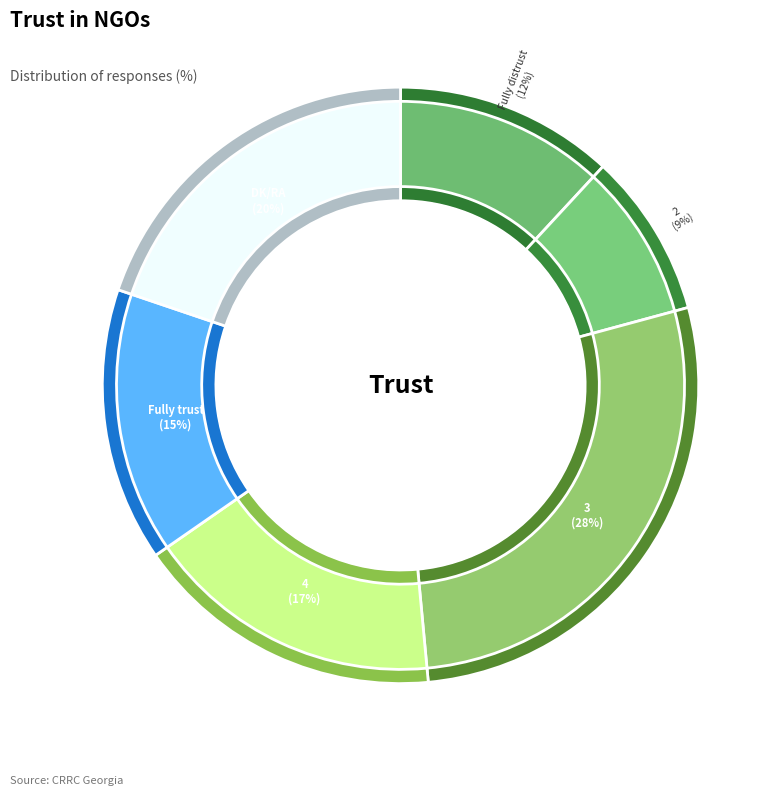

To the nearest percent, what portion does Fully distrust represent?

12%